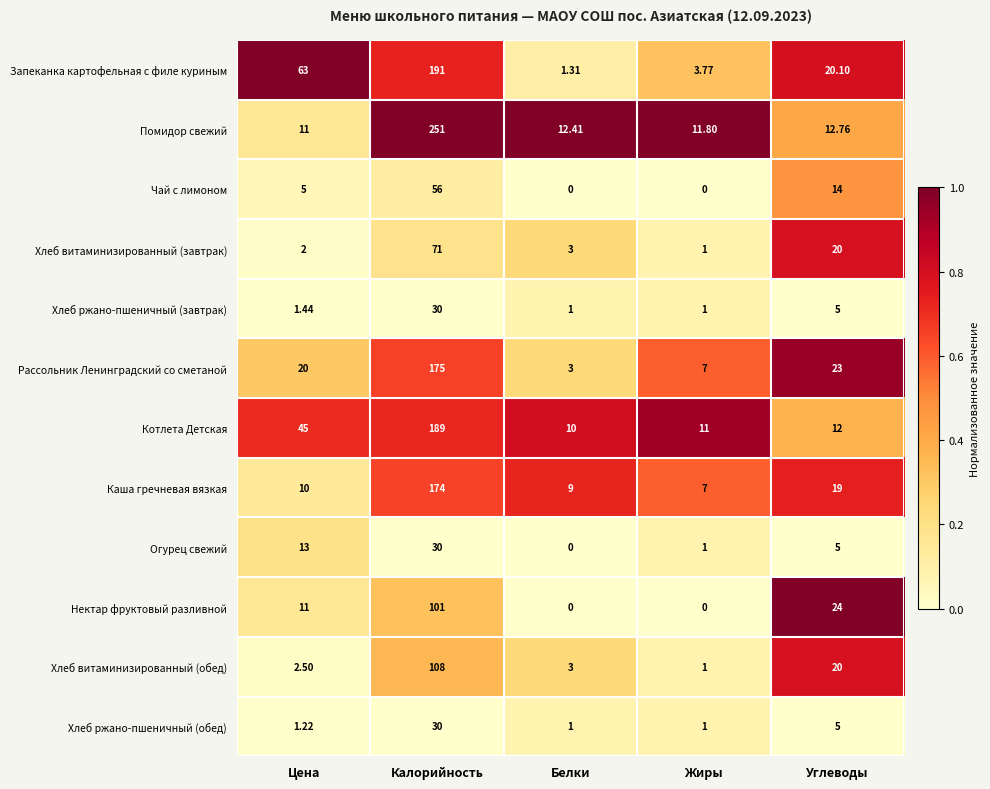

Between Цена and Калорийность, which series saw the biggest shift?

Помидор свежий